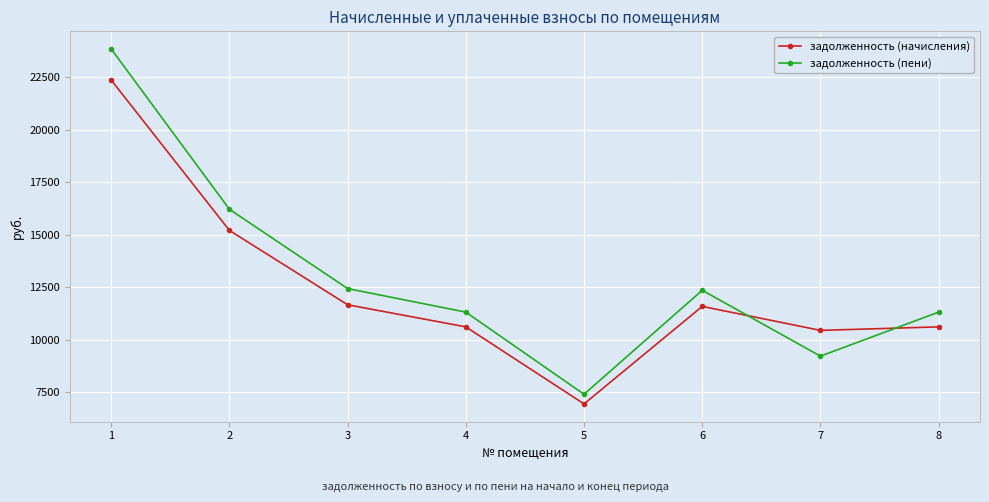

The value of задолженность (пени) at 2 is 16209.5. True or false?

True